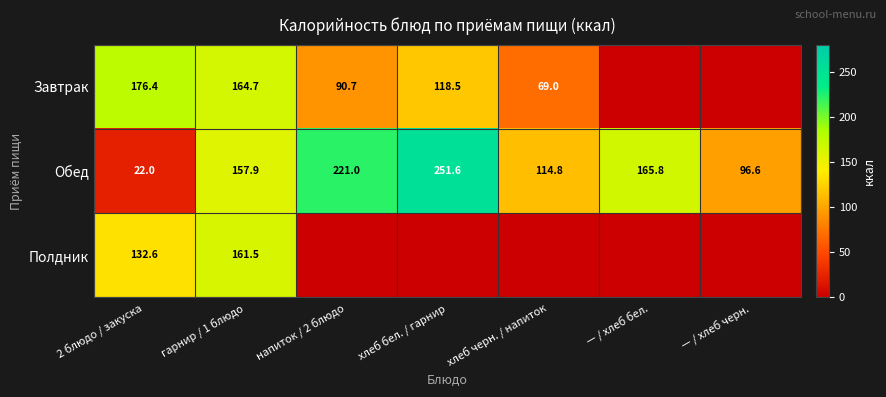

What is the lowest value of the Обед series?

22.0